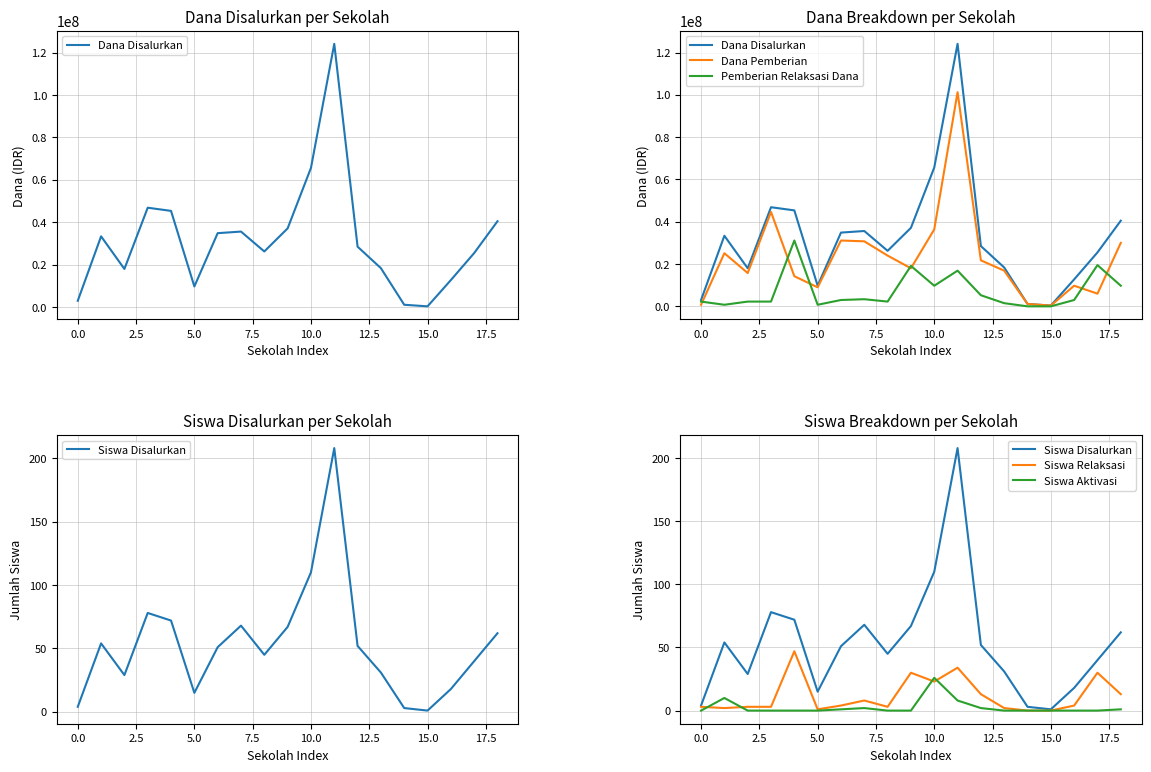

Which series has the widest spread of values?

Dana Disalurkan